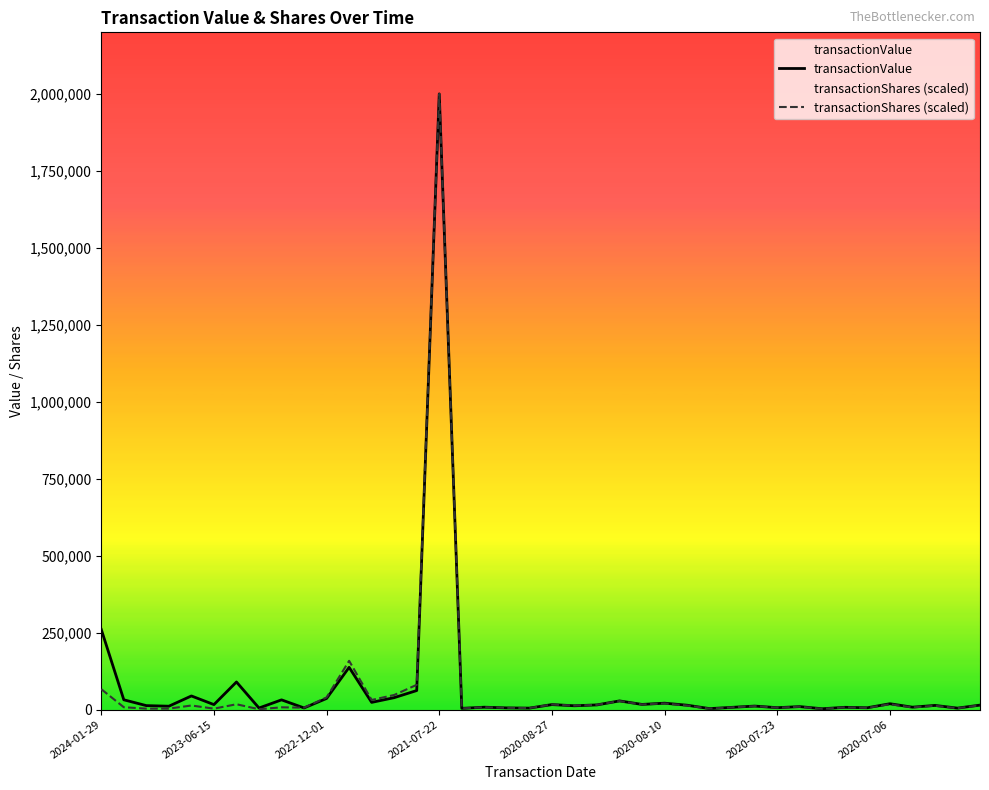

At which category does the chart reach its peak across all series?

2021-07-22